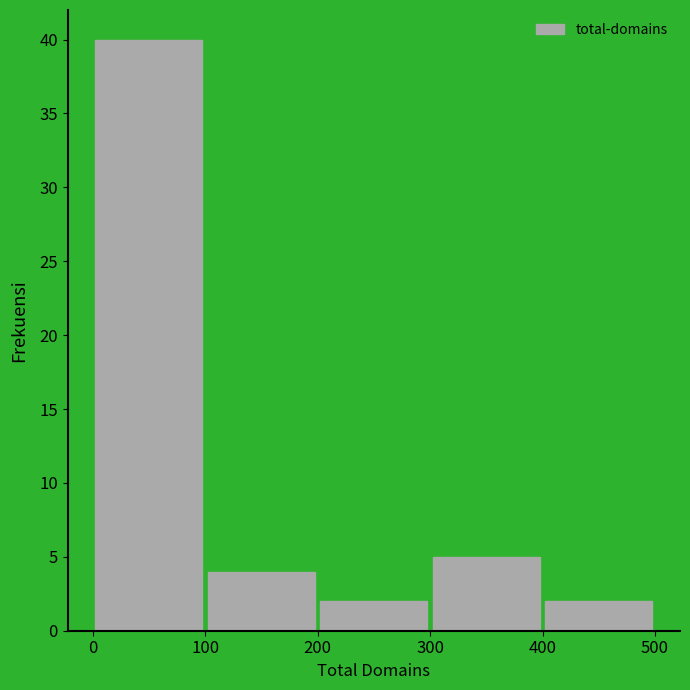

Reading left to right, list every bar in this chart as the range it spans on the x-axis followed by its height. The values are not printed on the chart, so give them approximately, as read against the axis.

0 to 100: 40
100 to 200: 4
200 to 300: 2
300 to 400: 5
400 to 500: 2